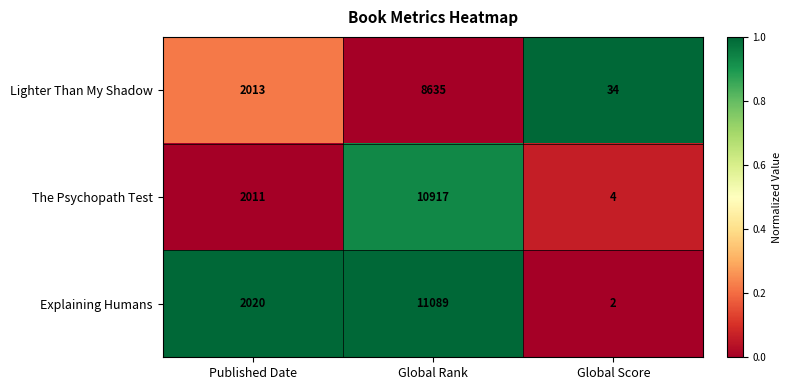

At which category is the sum across all series the highest?

Global Rank